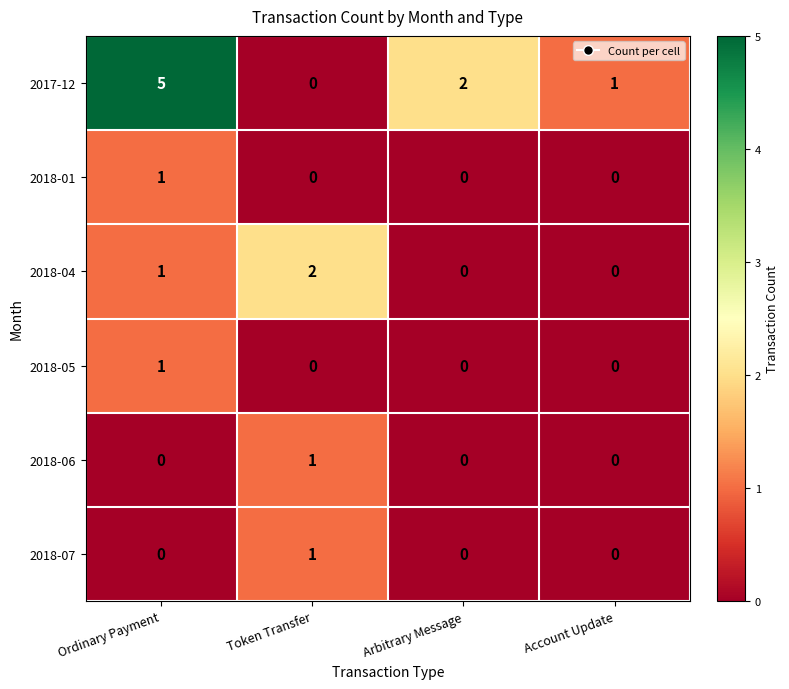

What is the maximum value shown in the chart?

5